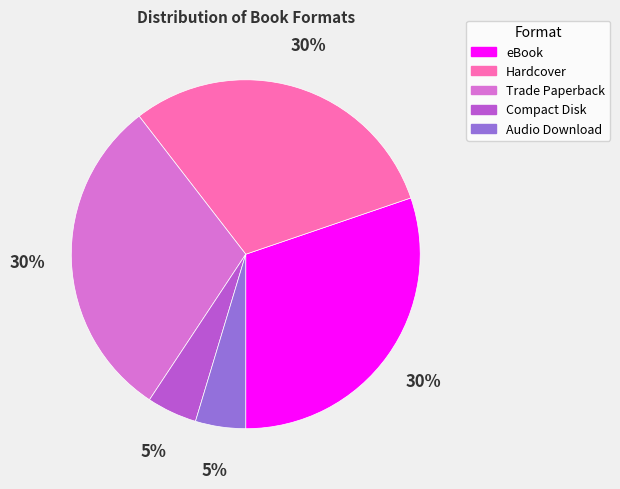

What percentage is the Audio Download slice, to the nearest percent?

5%